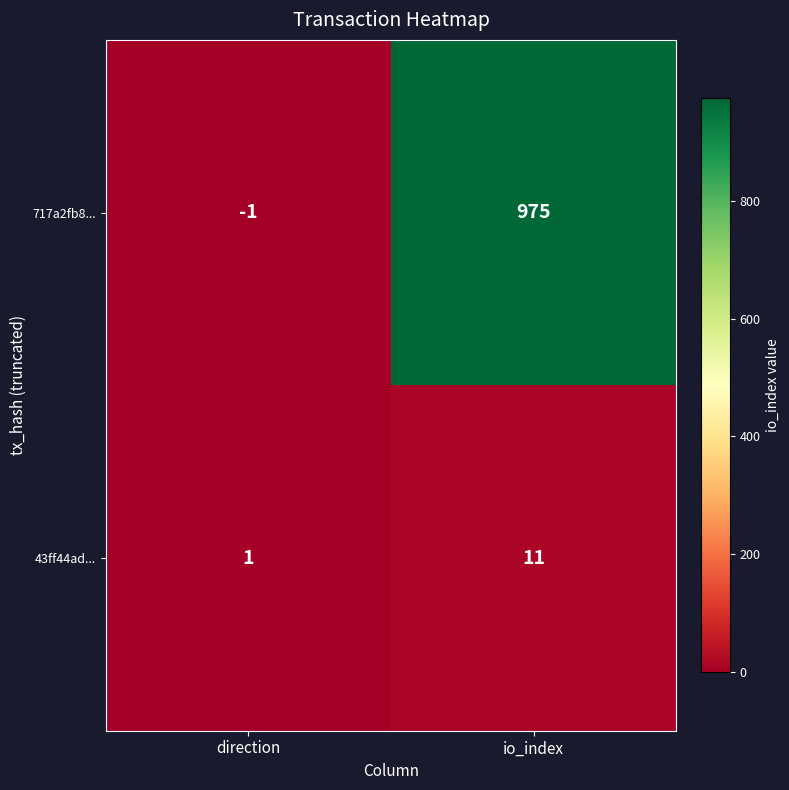

Which label corresponds to the largest value in the chart?

io_index